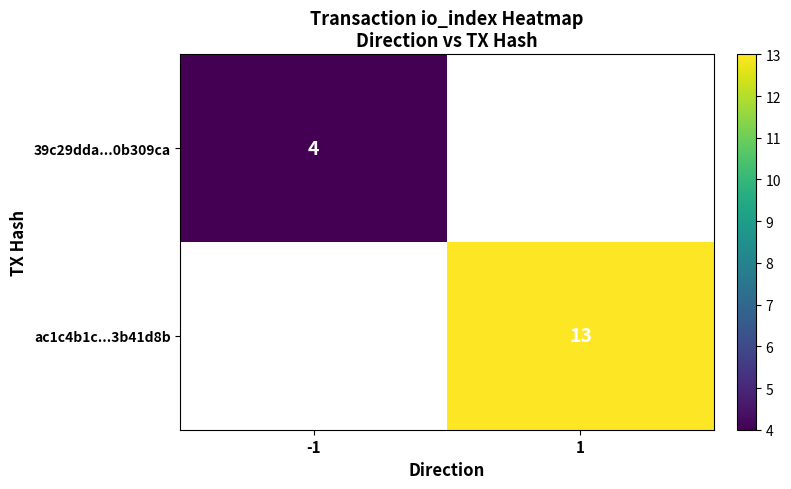

Is it true that ac1c4b1c...3b41d8b equals 18 at 1?

False